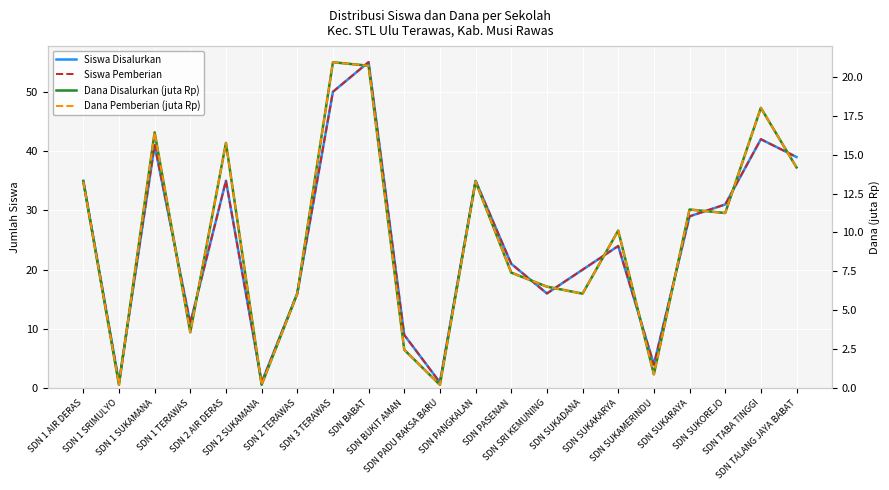

What is the value of the Siswa Pemberian point at the 18th from the left?

29.0